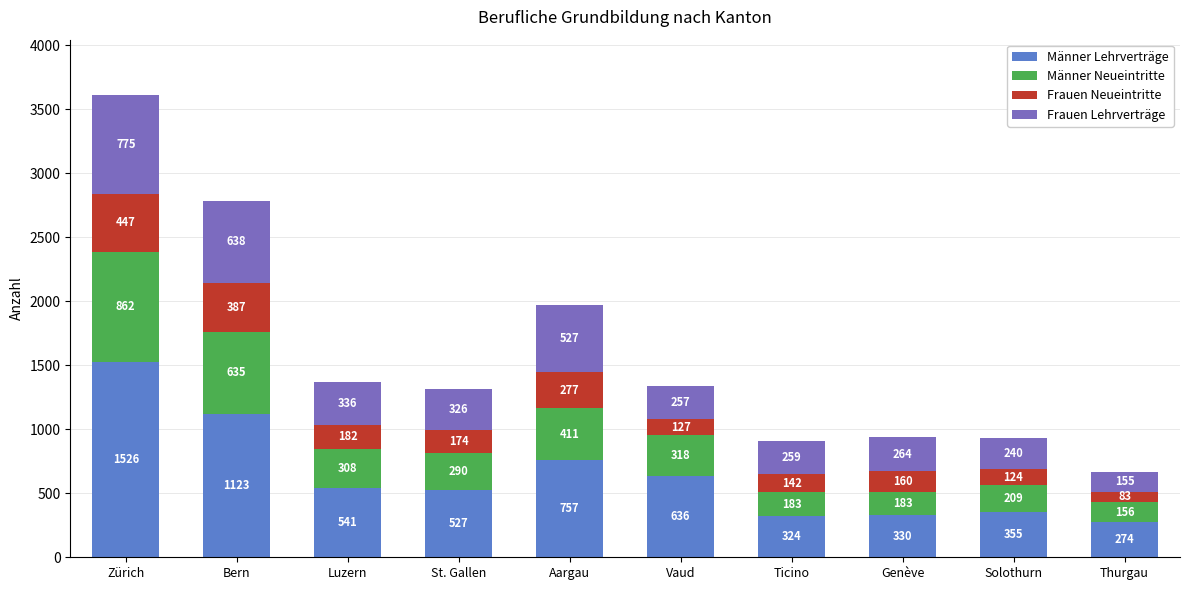

At which label does Männer Lehrverträge reach its peak?

Zürich